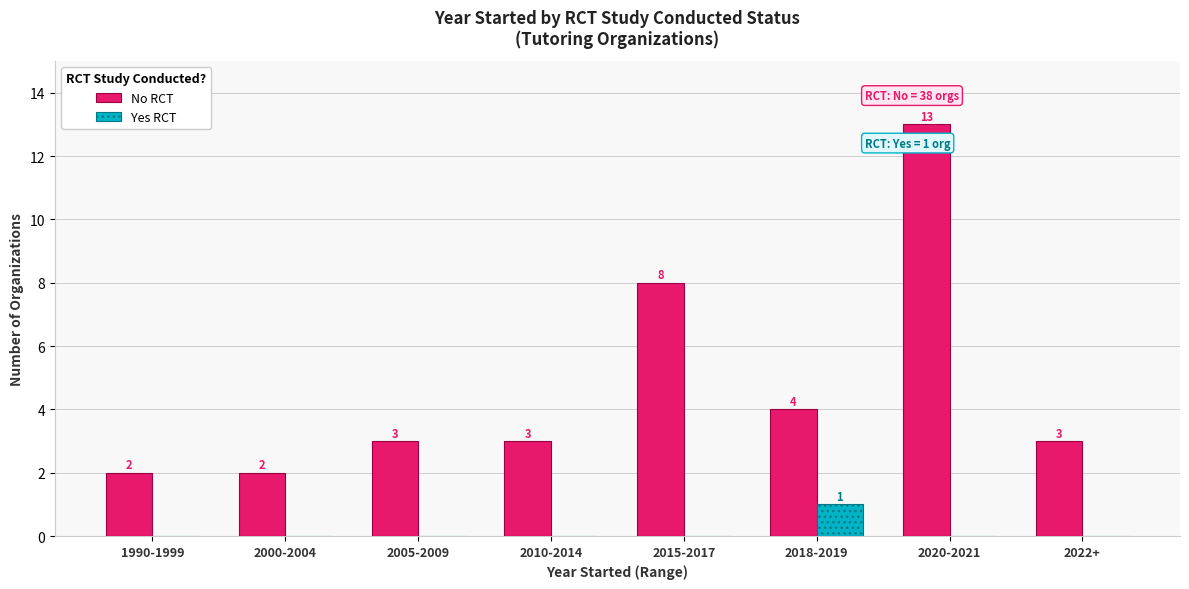

Which series has the largest total across all categories?

No RCT